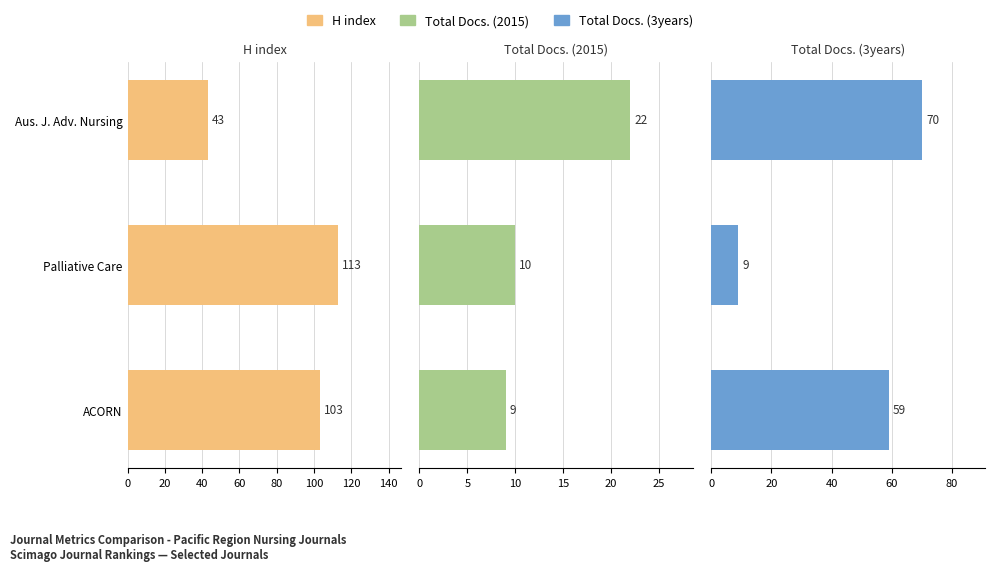

How many data points in Total Docs. (2015) are above 10?

1